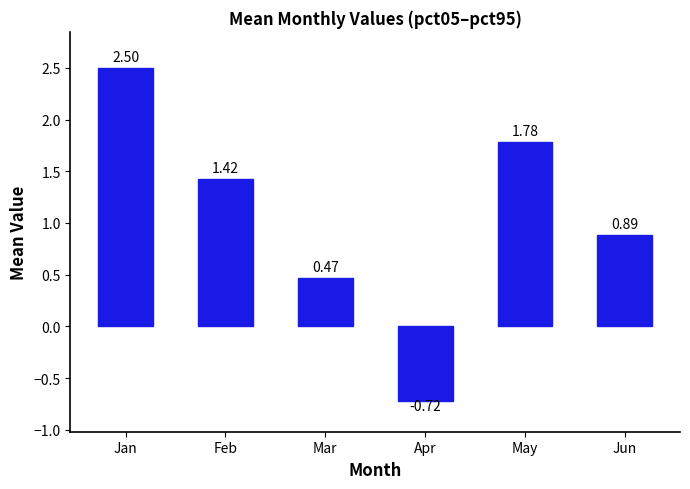

What is the sum of the values at Apr and May?

1.1